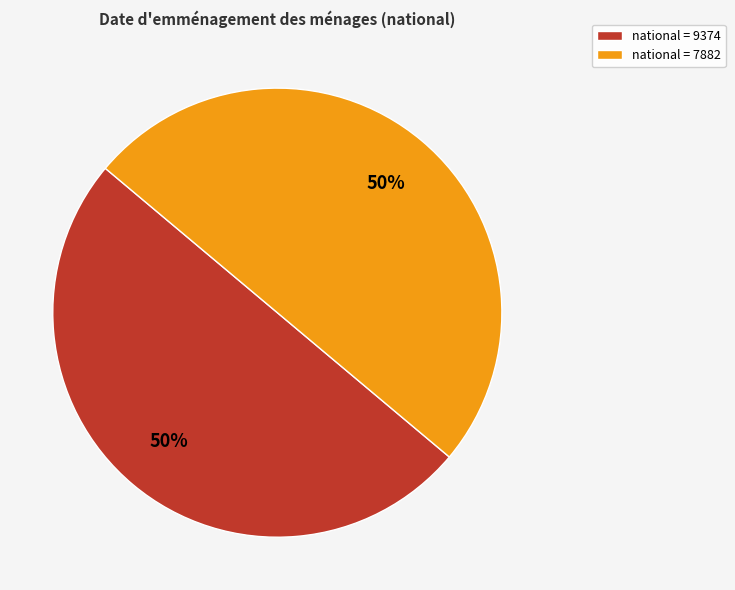

Is the sum of national = 7882 and national = 9374 greater than half?

Yes